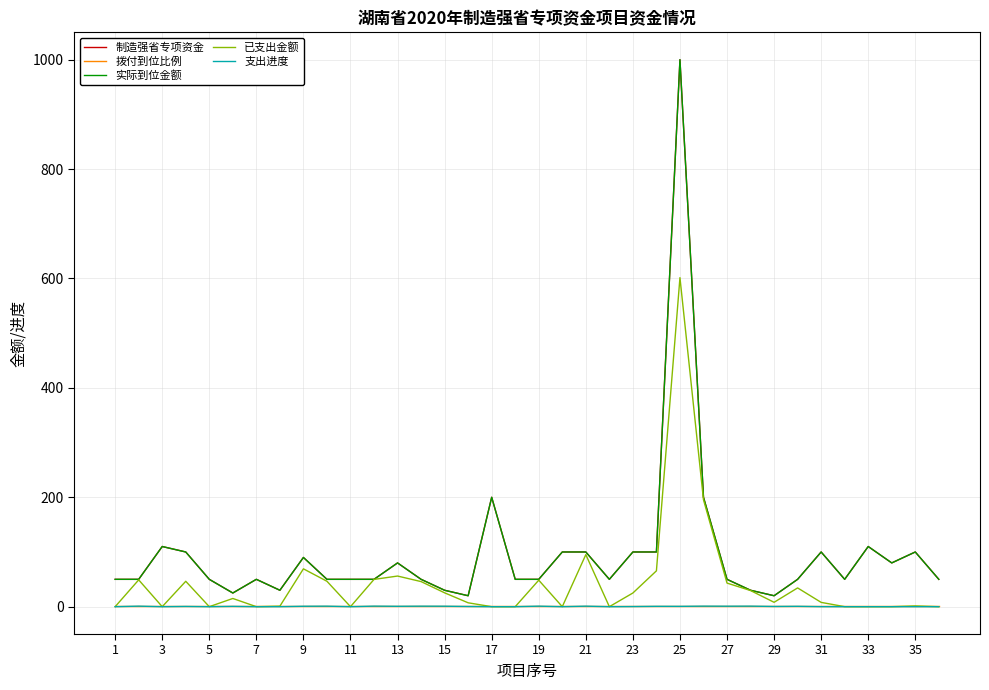

Does the chart have visible grid lines?

Yes